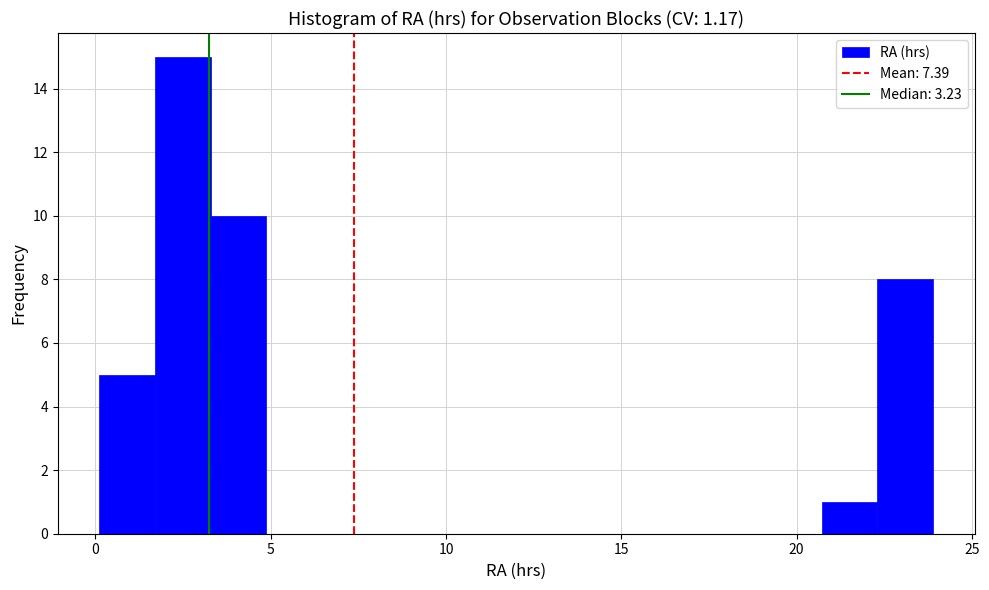

Around what value on the x-axis is the tallest bar? Give the approximate position of its centre, as read against the axis.

2.5